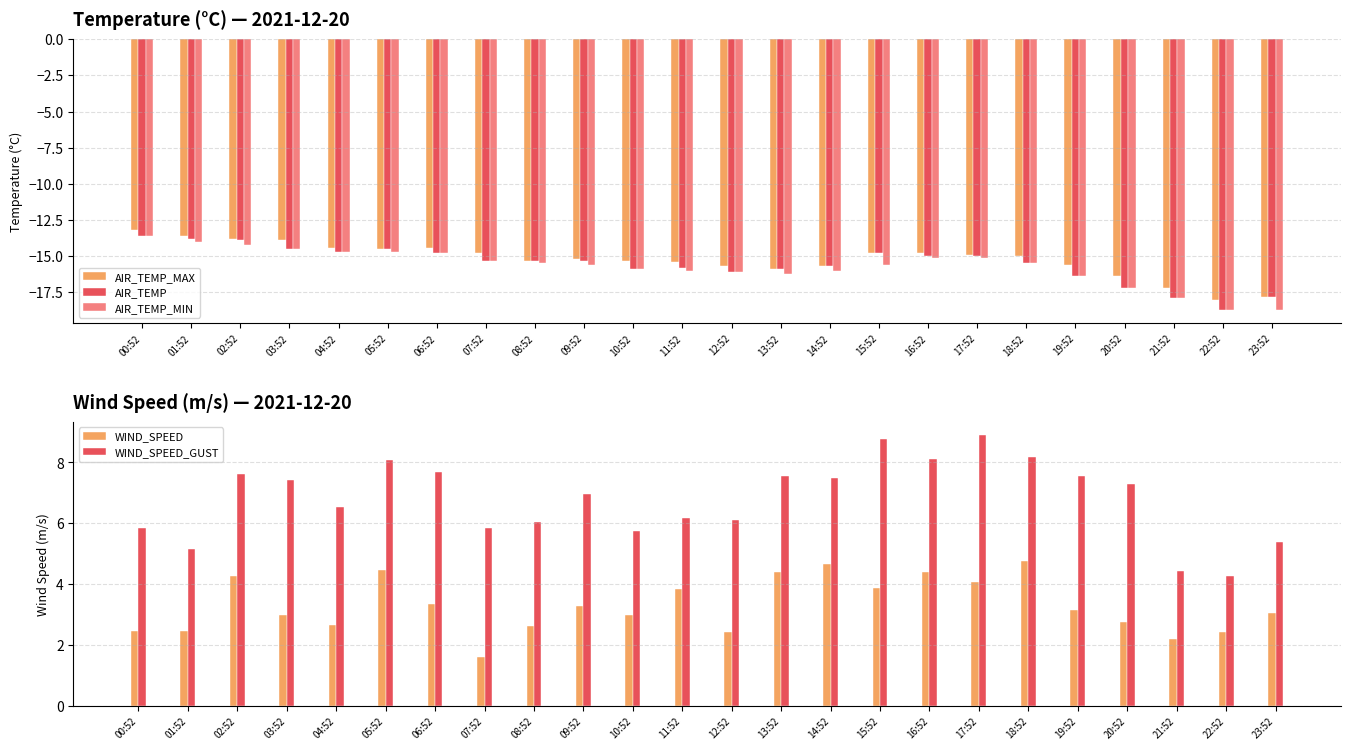

Is it true that AIR_TEMP_MIN equals -3.1 at 17:52?

False